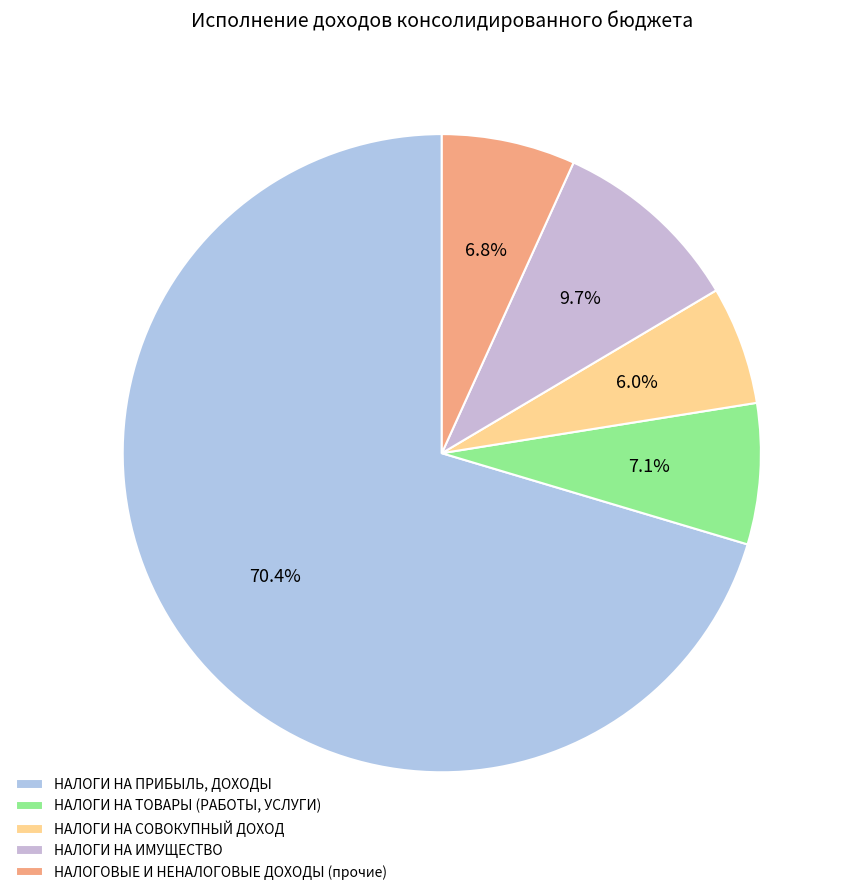

True or false: НАЛОГОВЫЕ И НЕНАЛОГОВЫЕ ДОХОДЫ (прочие) accounts for 7% of the total.

True